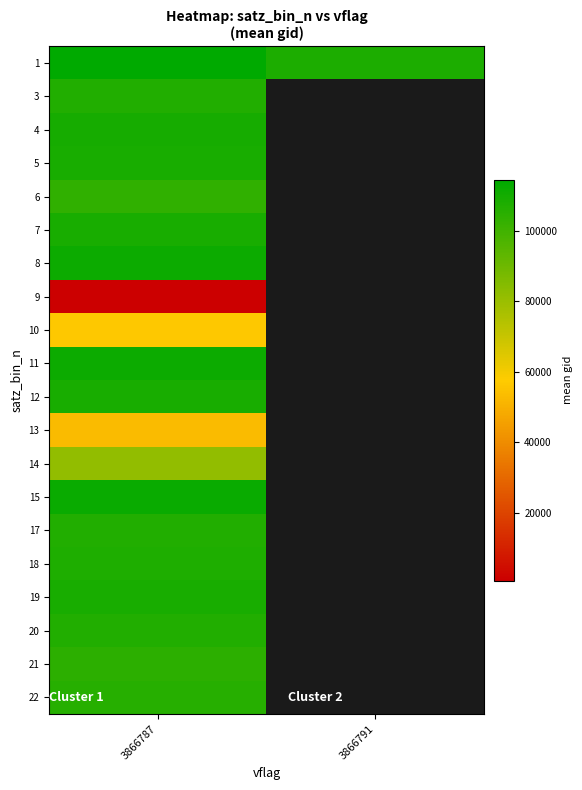

The value of 10 at 3866787 is 56573.0. True or false?

True